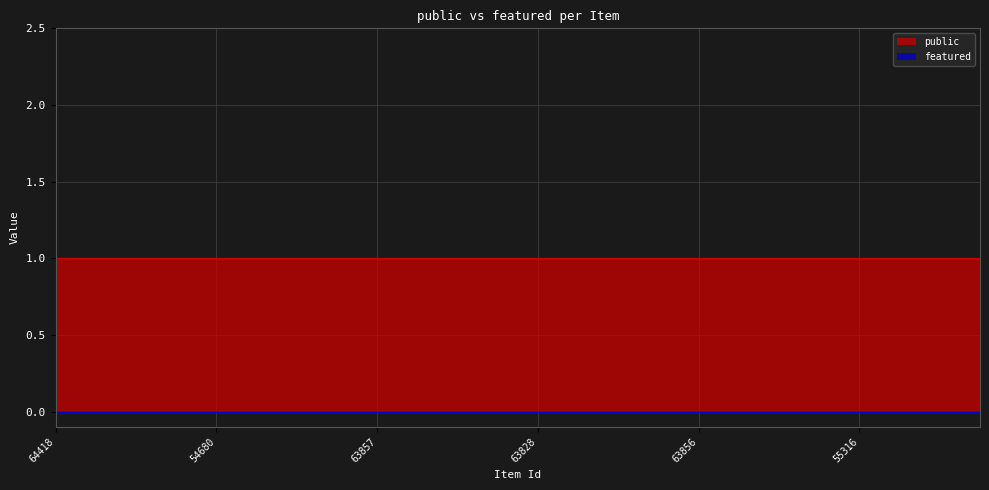

Rank the series at 64418 from lowest to highest value.

featured, public